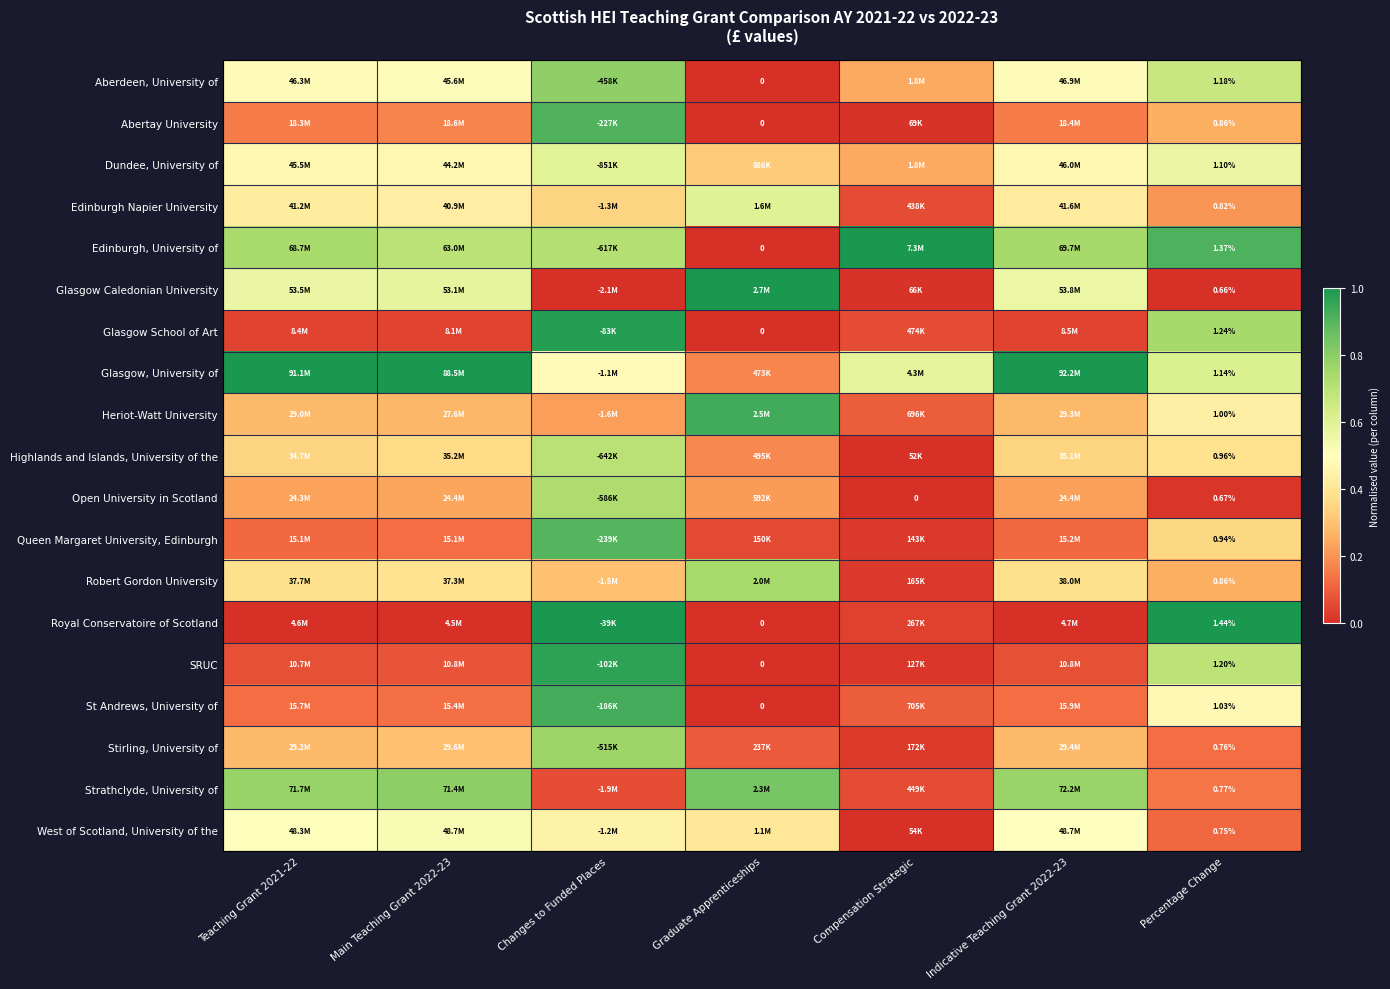

The SRUC series shows 0.0 at Main Teaching Grant 2022-23. True or false?

False